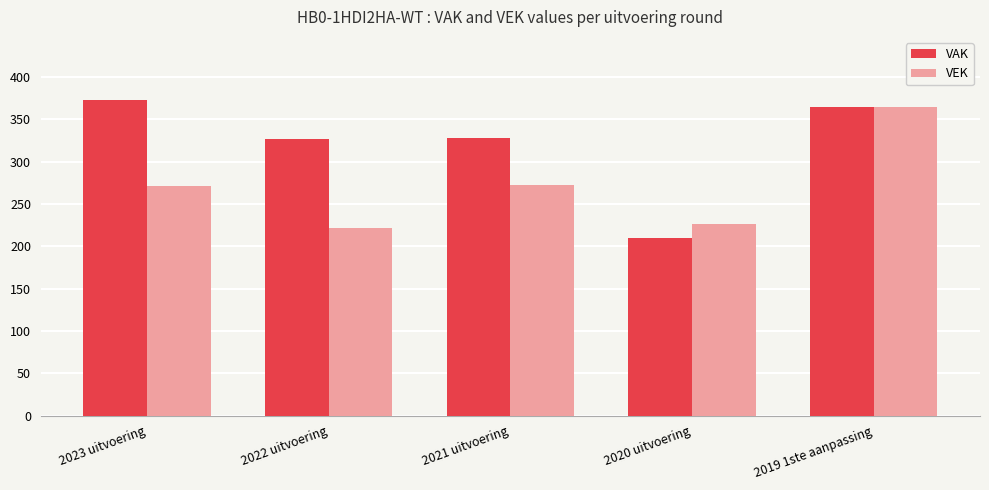

Which series changed the most between 2020 uitvoering and 2019 1ste aanpassing?

VAK